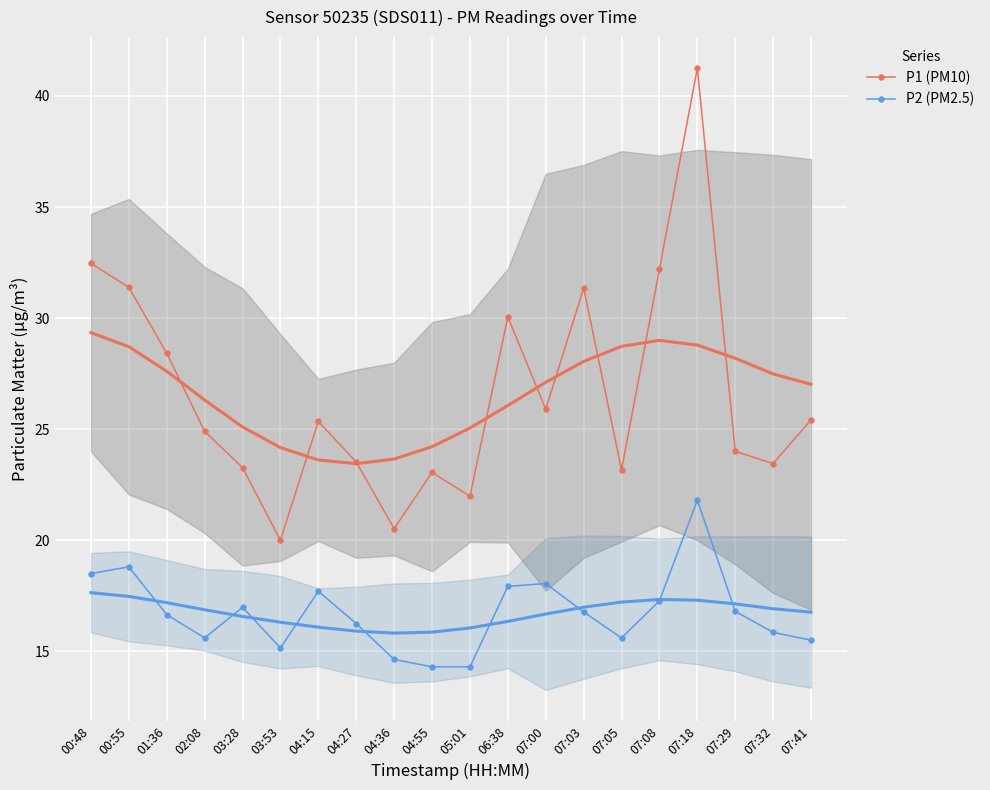

Which label corresponds to the smallest value in the chart?

04:55